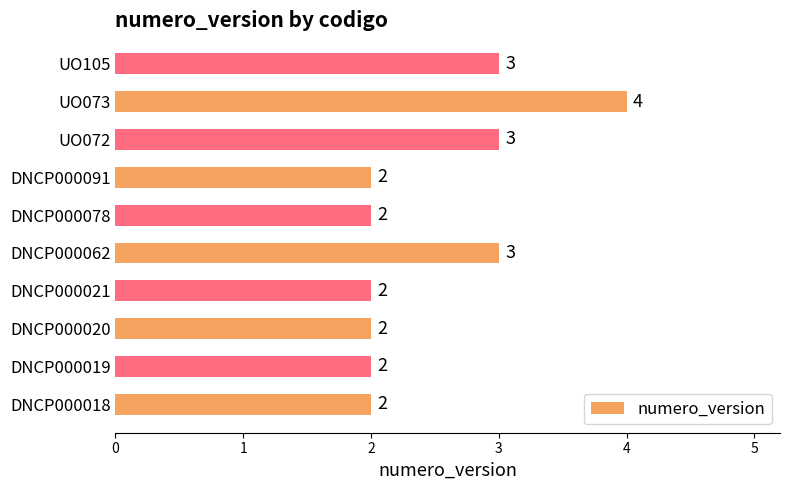

Count the values in the range 2 to 3.

9